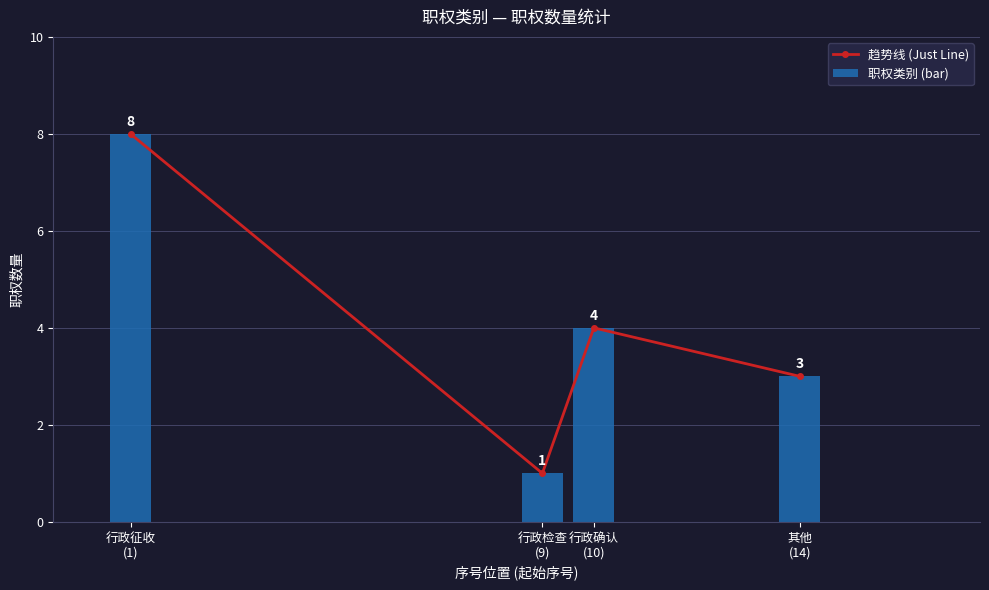

Reading left to right, what are all the values shown in this chart?

趋势线 (Just Line): 8	1	4	3
职权类别 (bar): 8	1	4	3